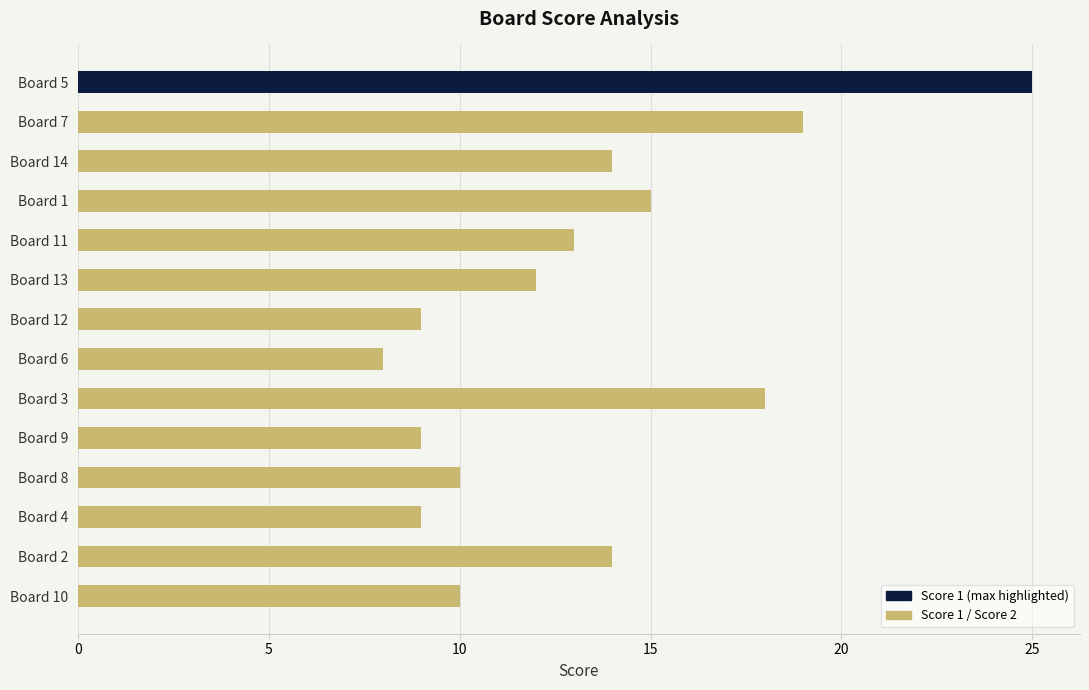

How many distinct data groups are displayed?

2